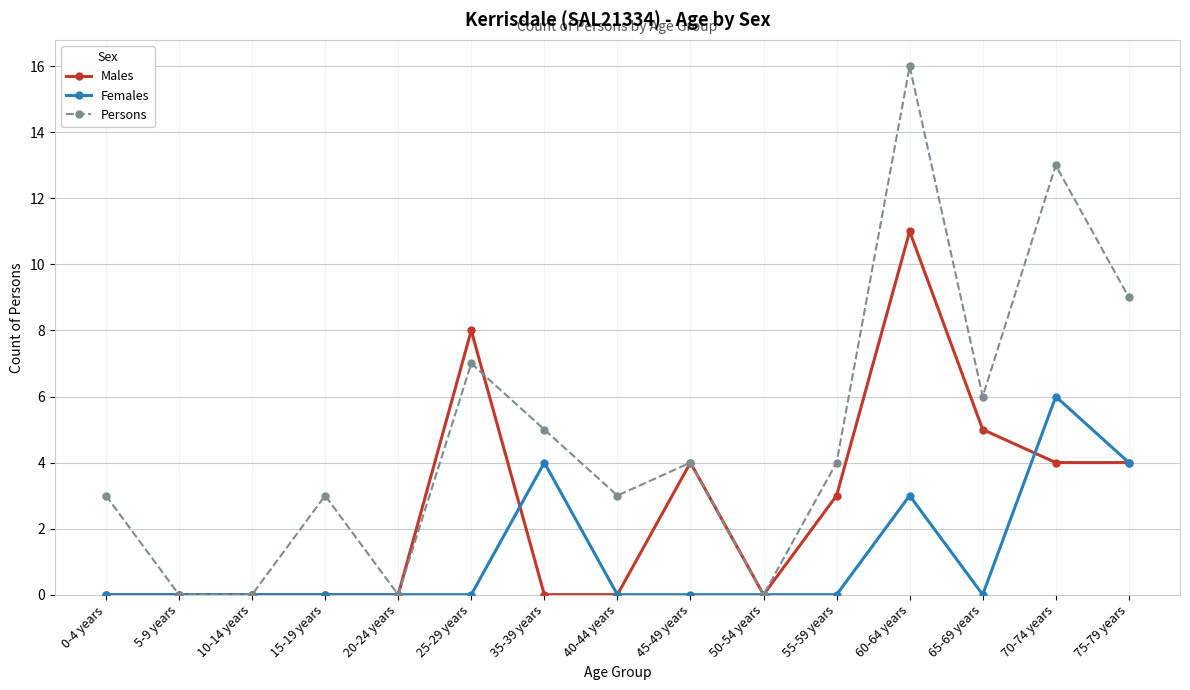

What position from the left is 15-19 years?

4